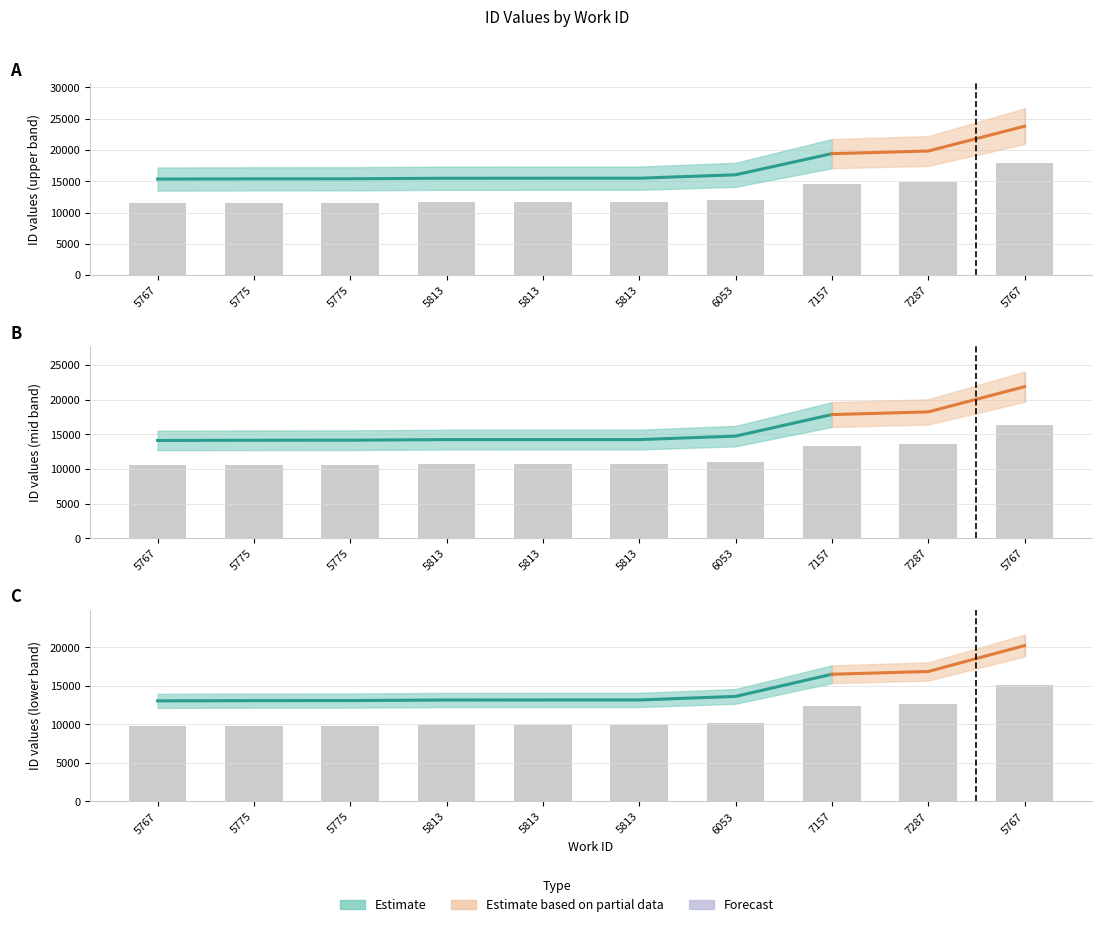

What is the total value across all series at 5775?

31989.3